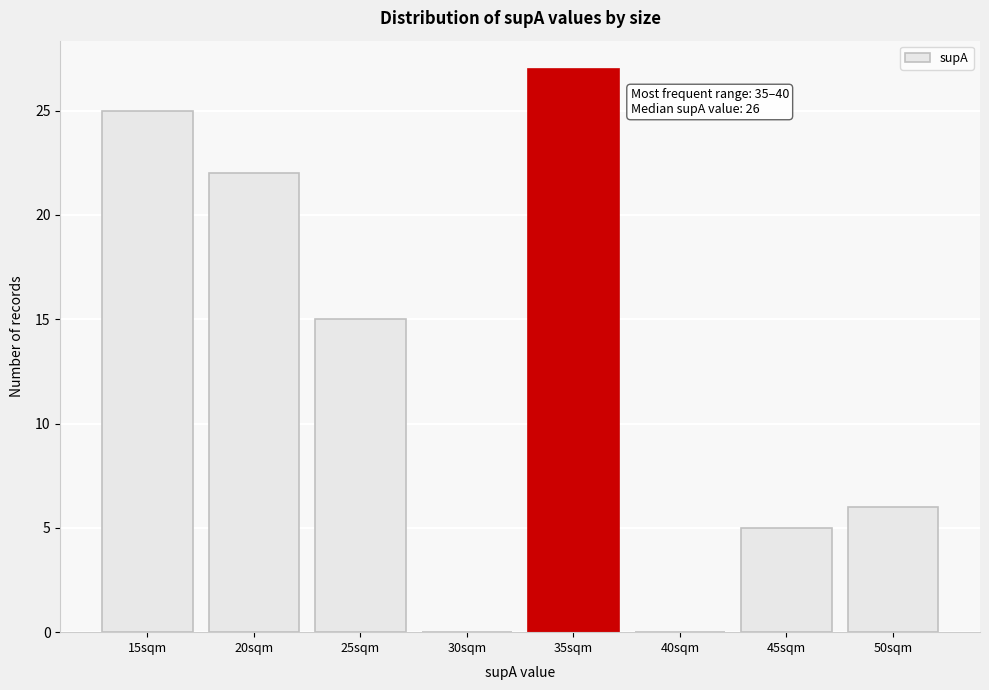

Reading left to right, what are all the values shown in this chart?

15sqm=25	20sqm=22	25sqm=15	30sqm=0	35sqm=27	40sqm=0	45sqm=5	50sqm=6